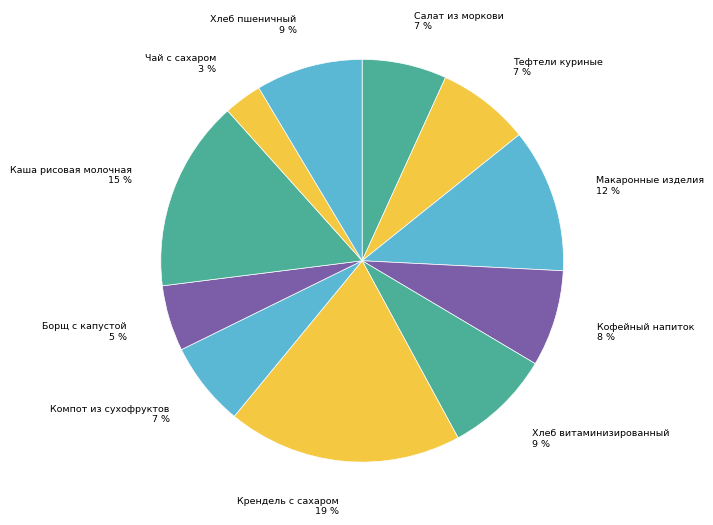

Is Хлеб пшеничный the majority of the pie?

No